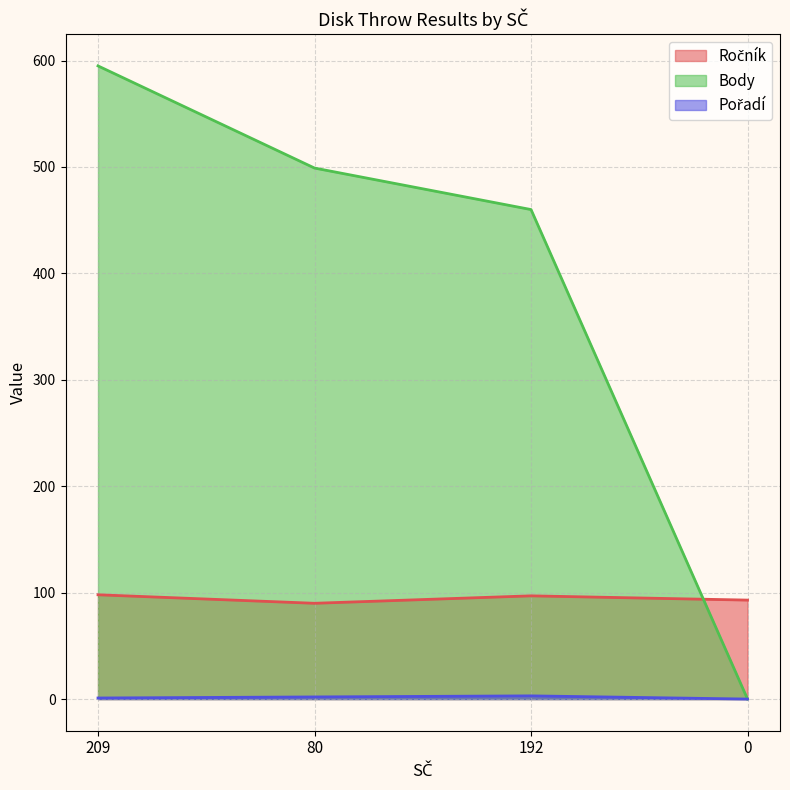

At which category does the chart reach its peak across all series?

209